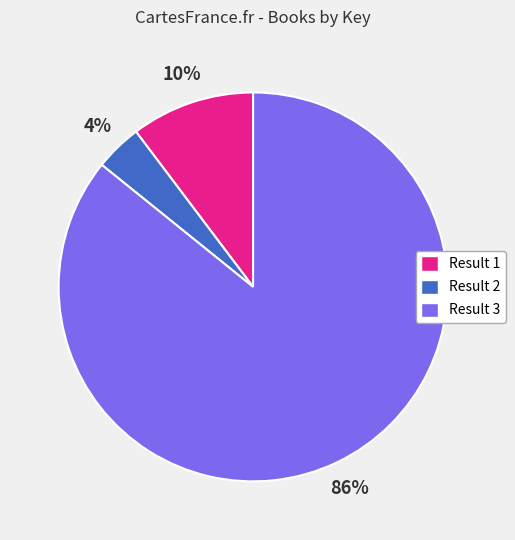

Which has a higher value, Result 1 or Result 3?

Result 3